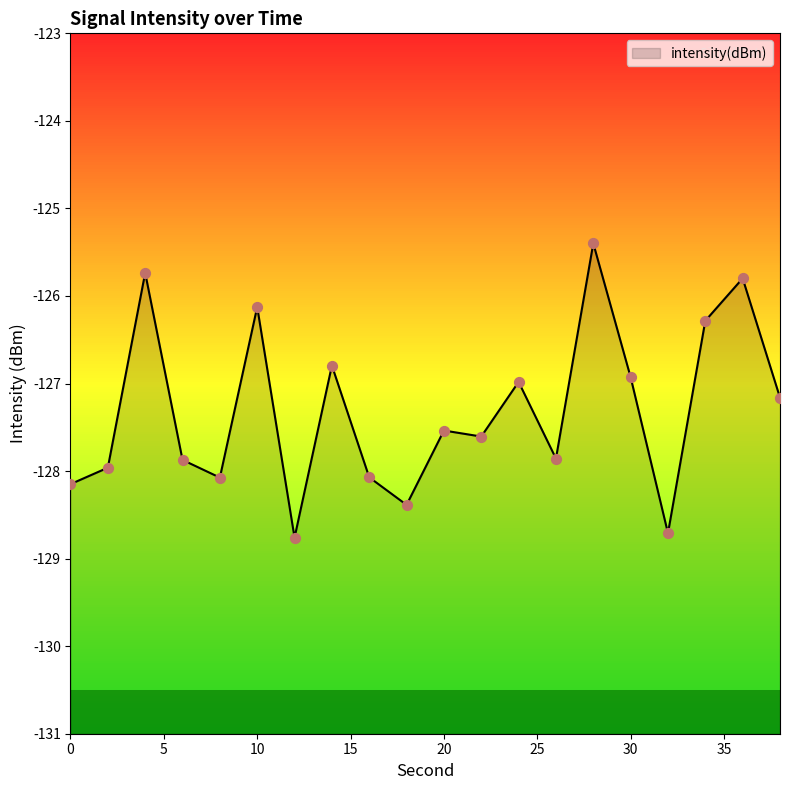

Which has a higher value, 22 or 26?

22